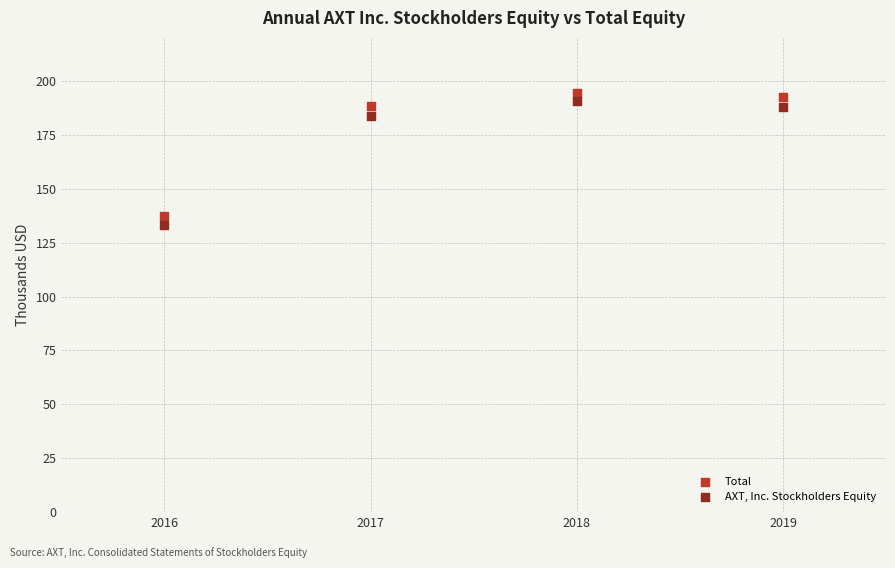

Which series reaches the minimum Y coordinate?

AXT, Inc. Stockholders Equity